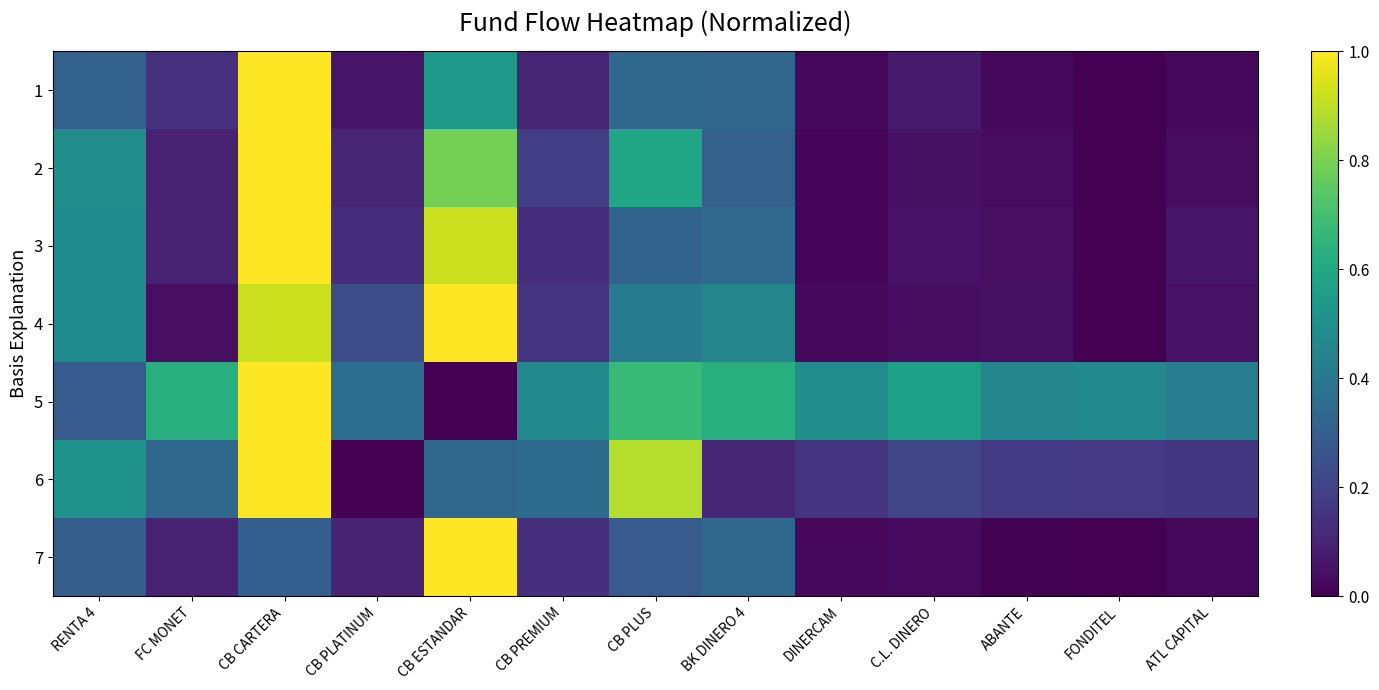

What is the total value across all series at DINERCAM?

0.8